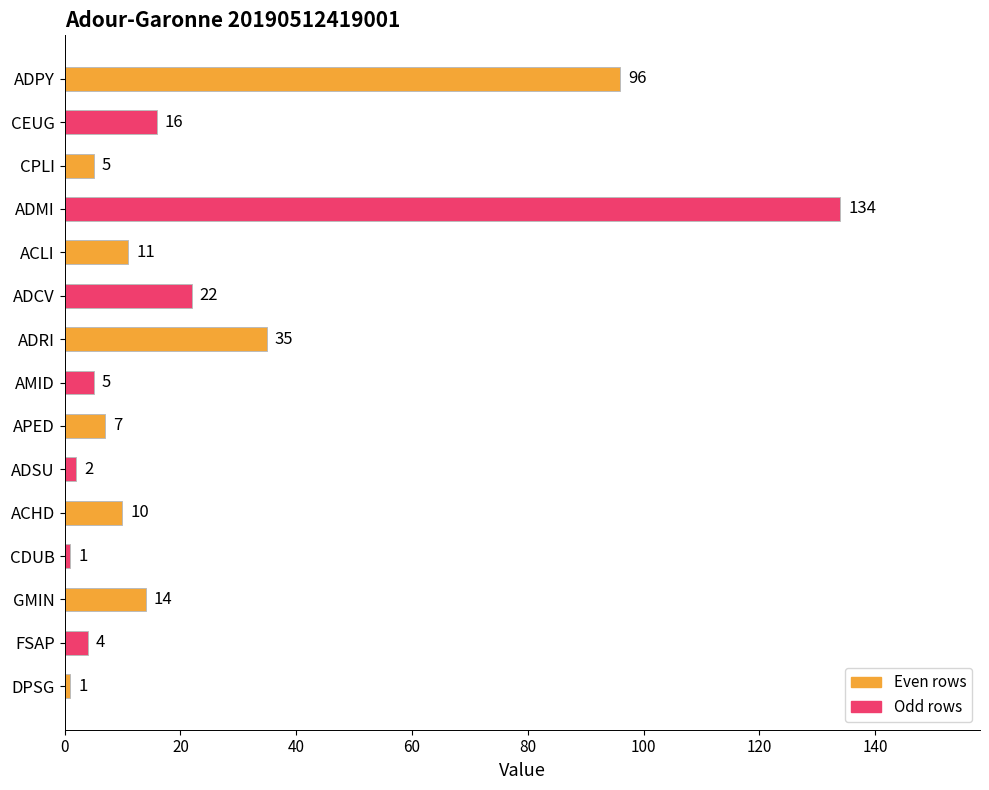

What is the difference between the values at AMID and ADPY?

91